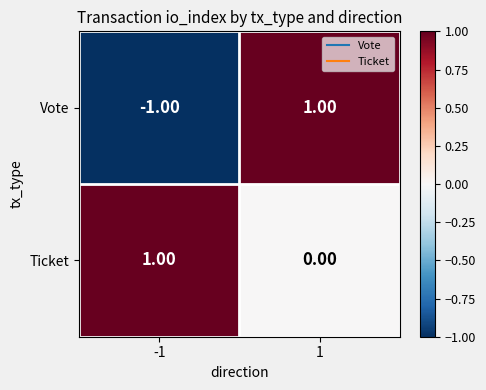

Is the value of Vote at 1 greater than the value of Ticket at 1?

Yes